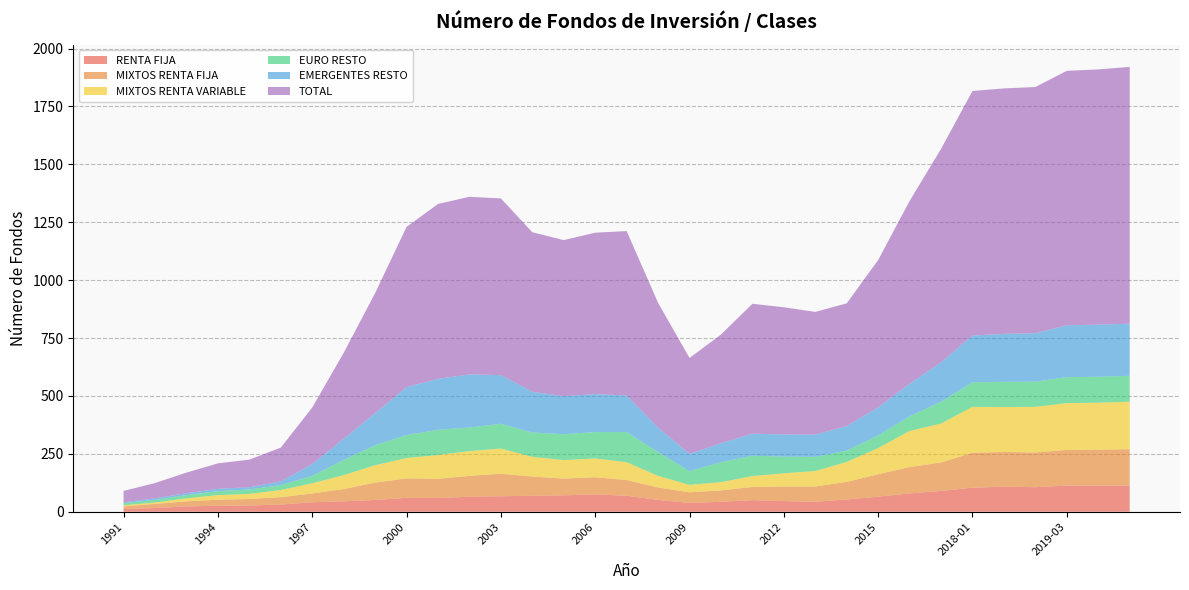

Reading right to left, extract all data points from this chart.

RENTA FIJA: 113	113	113	106	108	104	90	79	65	53	43	46	50	43	38	51	69	75	71	69	67	65	59	60	51	45	41	31	27	26	23	16	12
MIXTOS RENTA FIJA: 157	155	154	150	150	151	123	114	97	76	66	63	57	49	46	54	68	74	72	83	97	90	83	84	75	53	38	32	28	26	22	18	11
MIXTOS RENTA VARIABLE: 205	203	202	197	194	198	168	156	113	86	67	57	47	36	32	50	77	81	80	85	109	107	103	88	75	60	44	31	22	20	13	6	5
EURO RESTO: 112	112	112	109	109	106	94	63	55	49	61	72	88	86	59	103	130	114	112	105	107	102	109	99	86	66	32	21	19	17	14	11	9
EMERGENTES RESTO: 225	225	224	209	207	202	170	141	121	106	96	96	95	82	75	105	158	164	164	176	210	229	220	207	139	91	51	16	10	10	8	7	4
TOTAL: 1109	1102	1099	1063	1060	1056	922	789	636	530	530	549	561	469	414	539	710	697	674	689	763	767	755	692	518	371	244	146	119	110	89	66	49